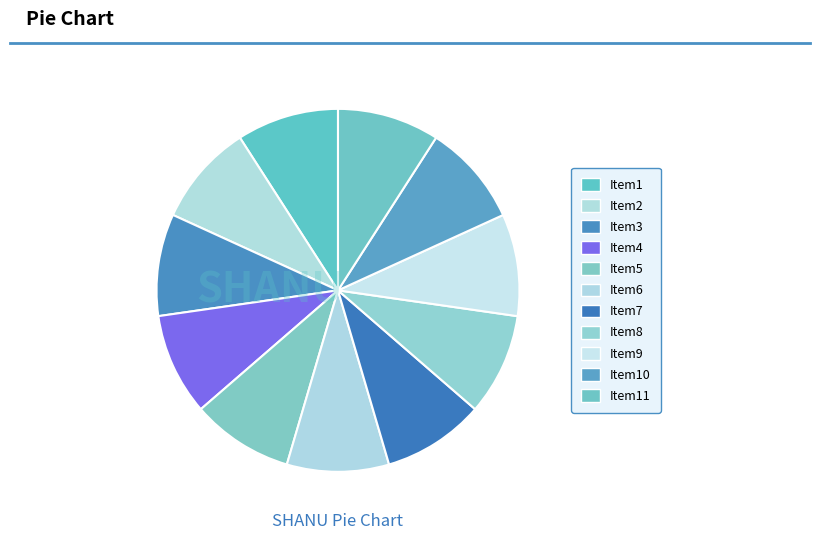

To the nearest percent, what is the average slice percentage?

9%